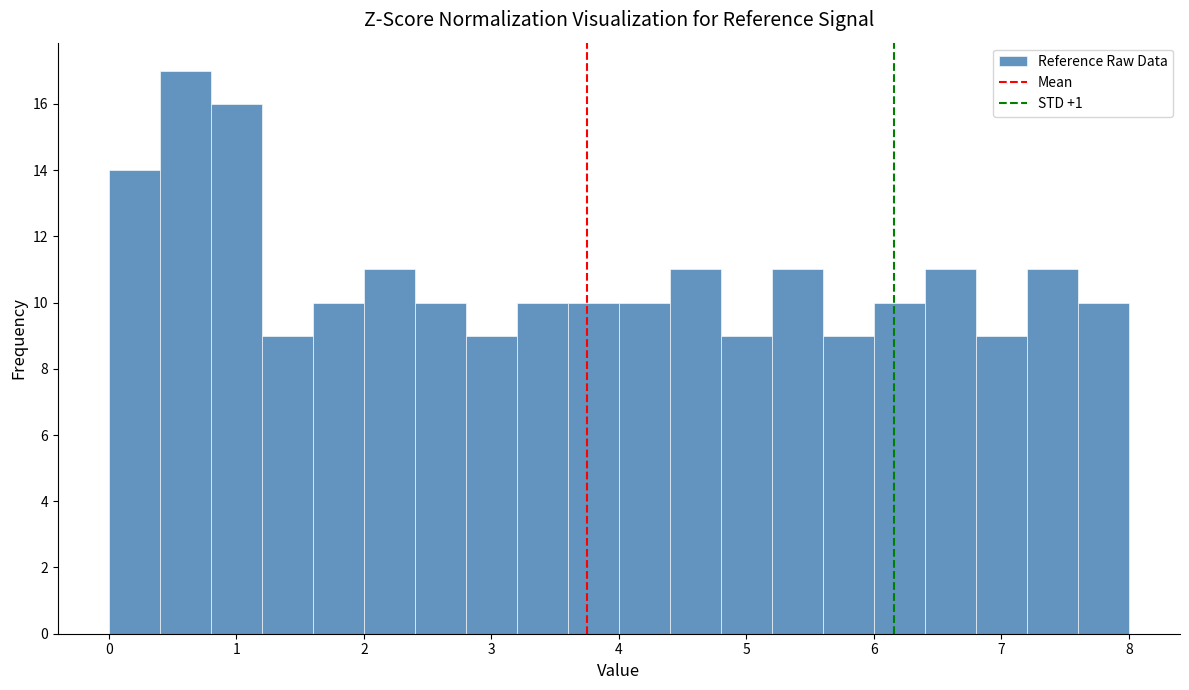

What is the height of the bar covering 3.2 to 3.6 on the x-axis? The values are not printed on the chart, so give them approximately, as read against the axis.

10